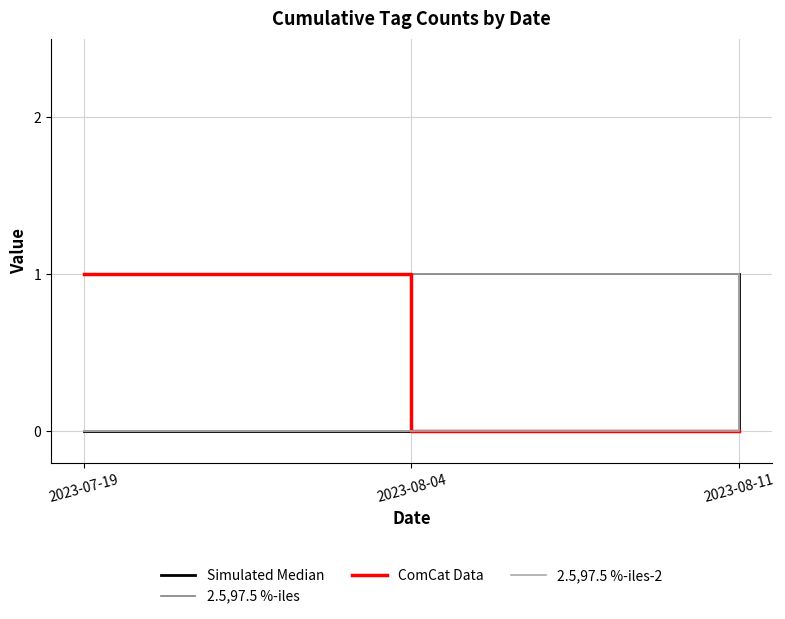

Is this an area chart (filled region under the line)?

No